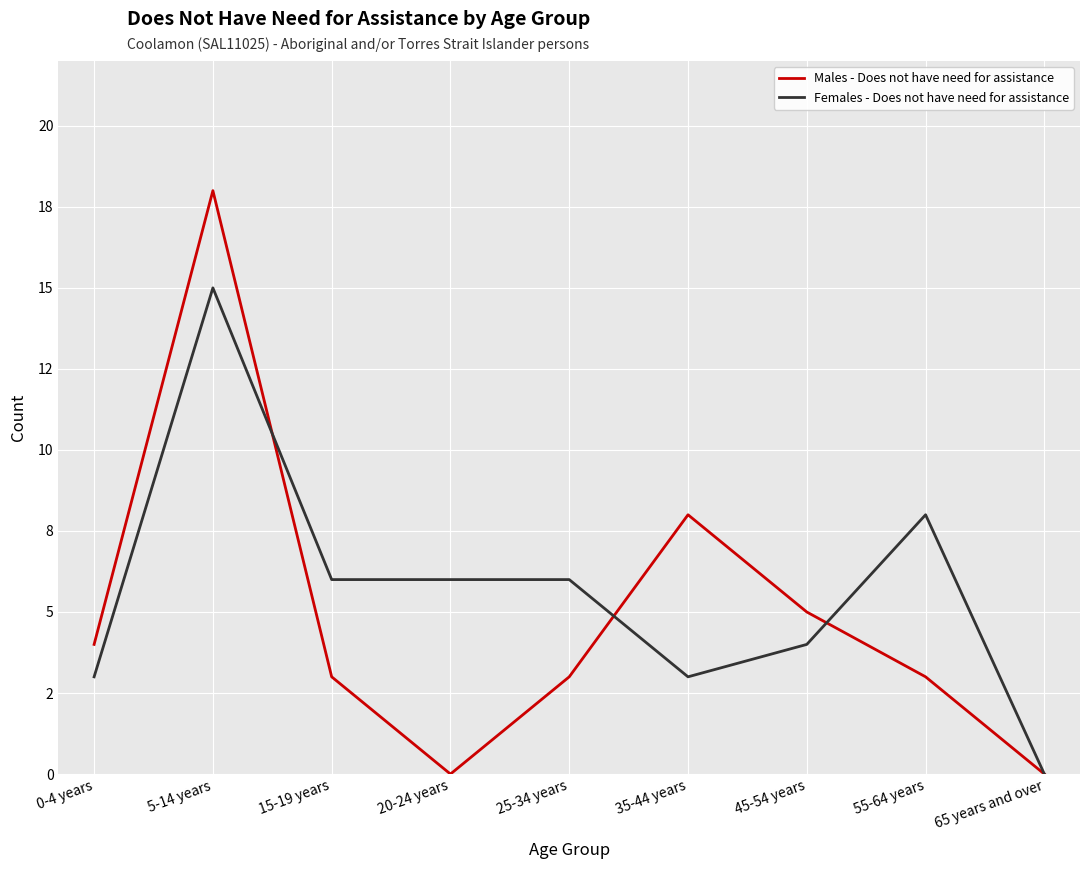

Where does the Males - Does not have need for assistance series first go above 3?

0-4 years